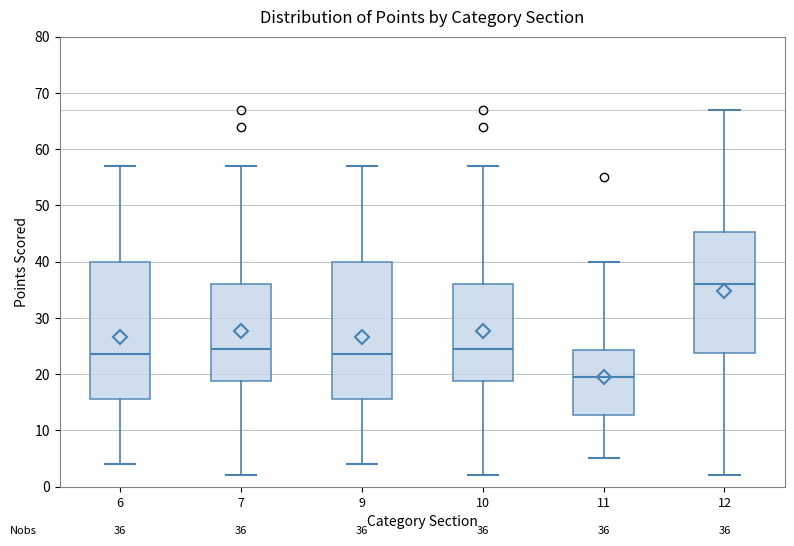

Which box has the highest median line?

12